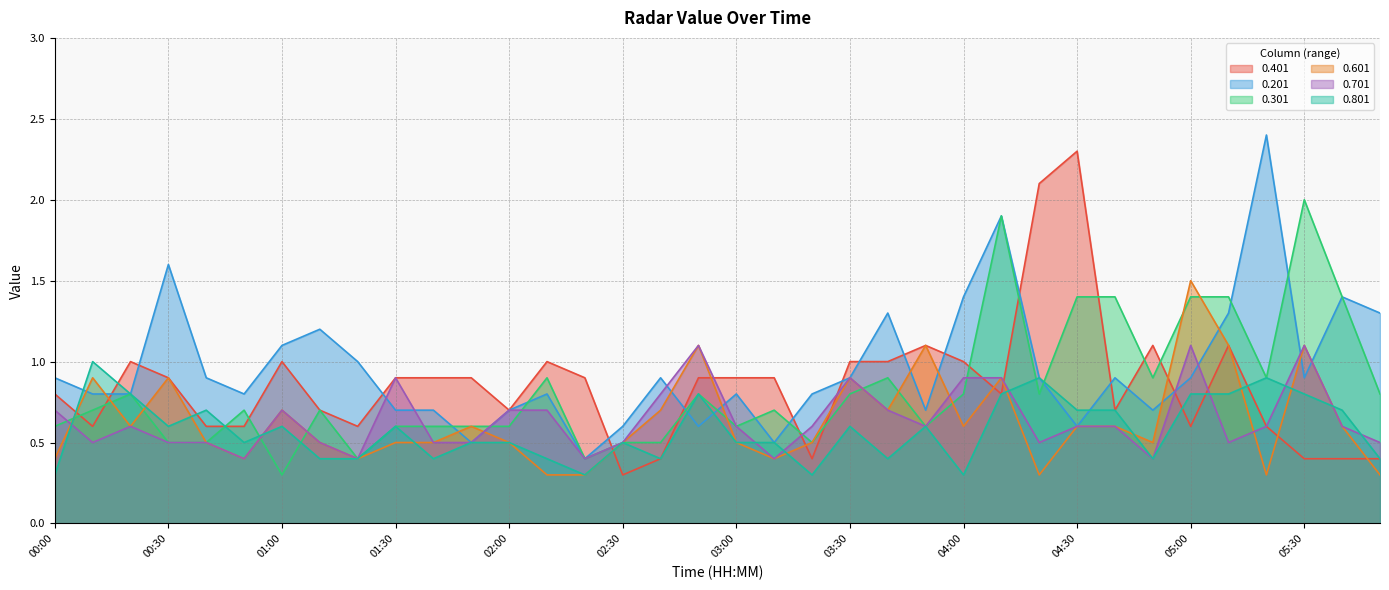

What is the label of the 26th point from the right?

01:40